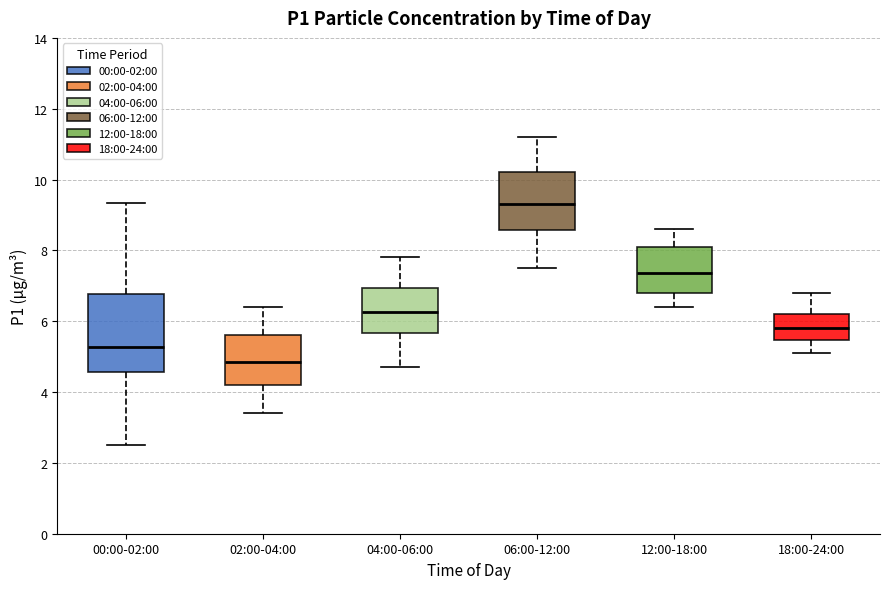

Which box is the tallest, from its lower edge to its upper edge?

00:00-02:00